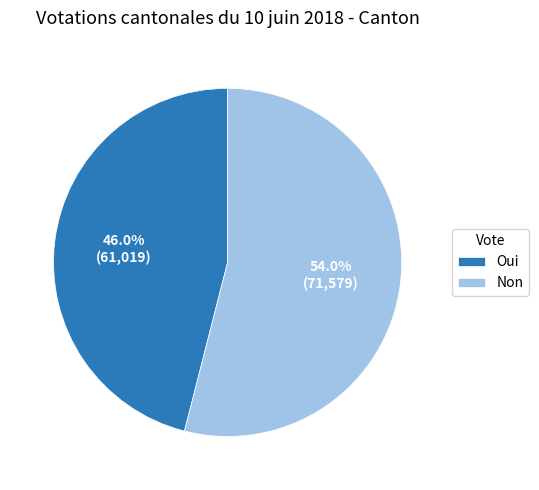

What percentage is the Non slice, to the nearest percent?

54%